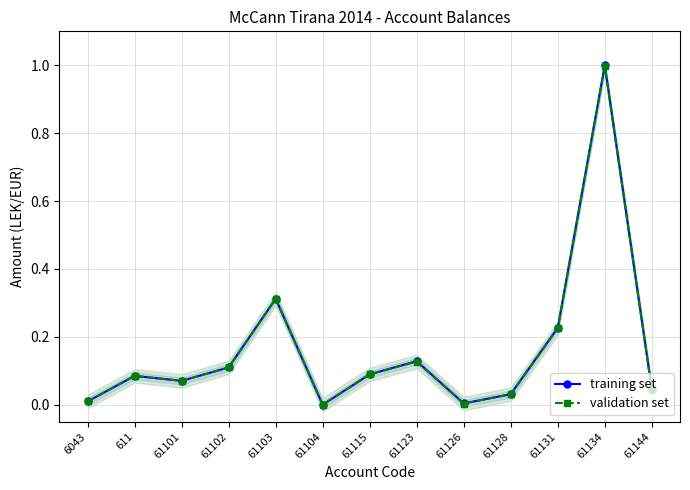

Is it true that training set equals 0.2 at 61131?

True